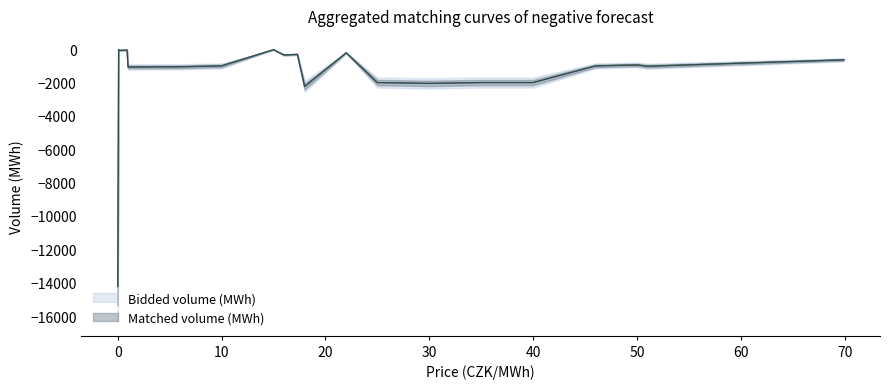

What is the highest value of the Matched volume (MWh) series?

-20.6